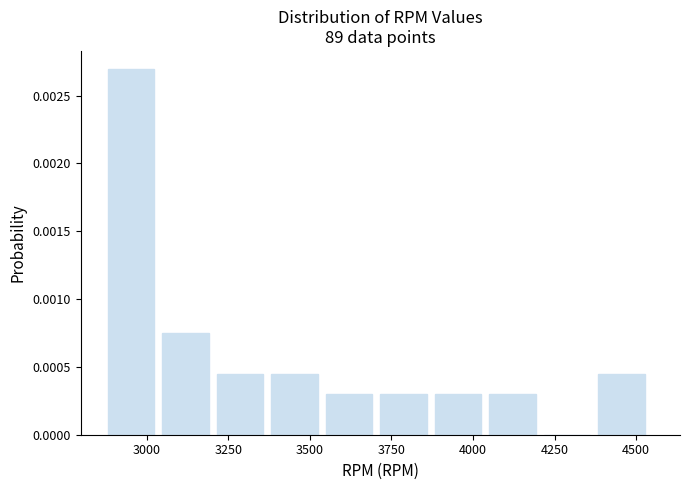

Read against the x-axis, roughly where is the centre of the tallest bar?

2950